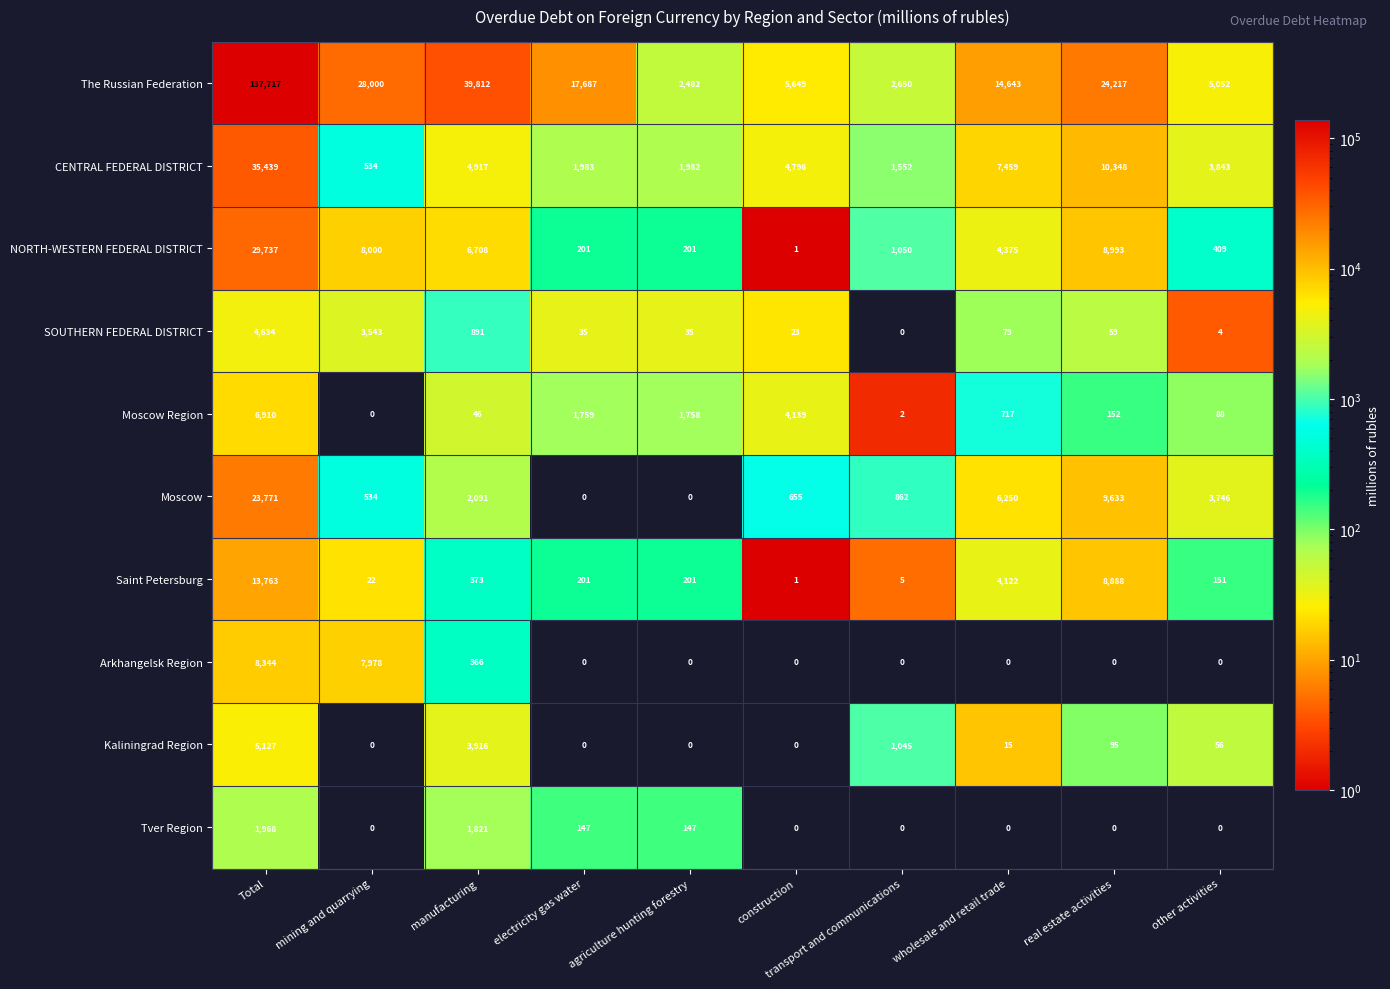

What is the highest value of the Arkhangelsk Region series?

8344